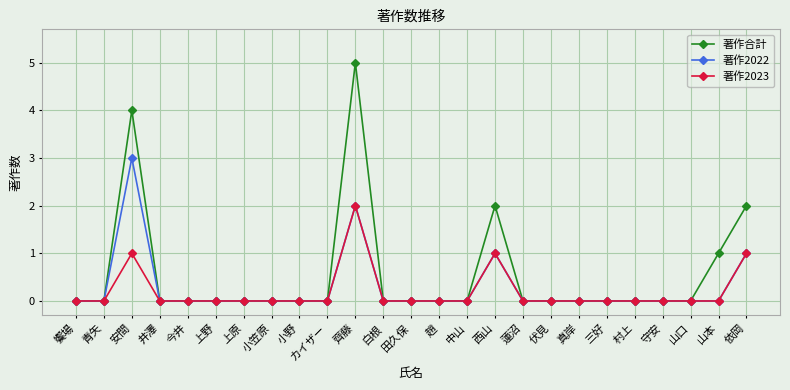

How many data points does each series have?

25